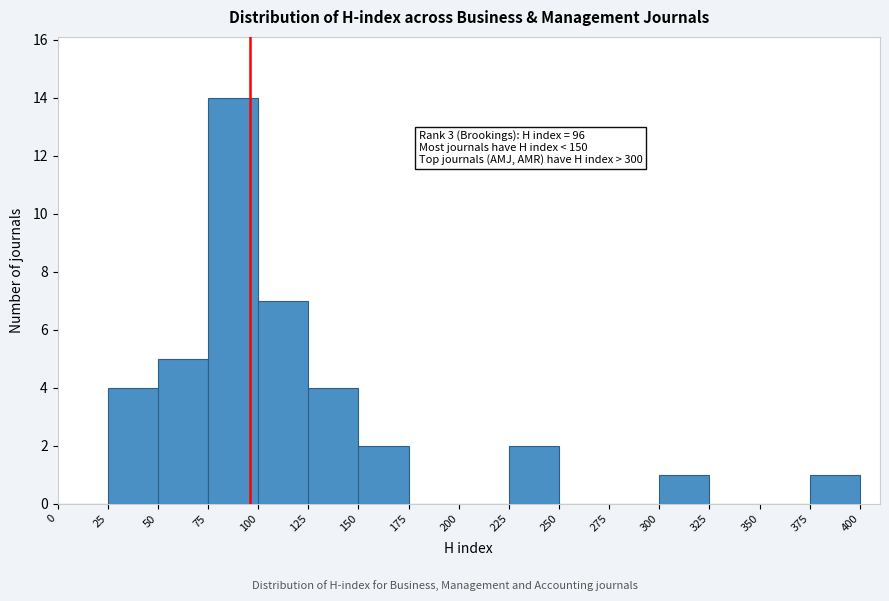

Over which range of the x-axis is the bar tallest?

75 to 100